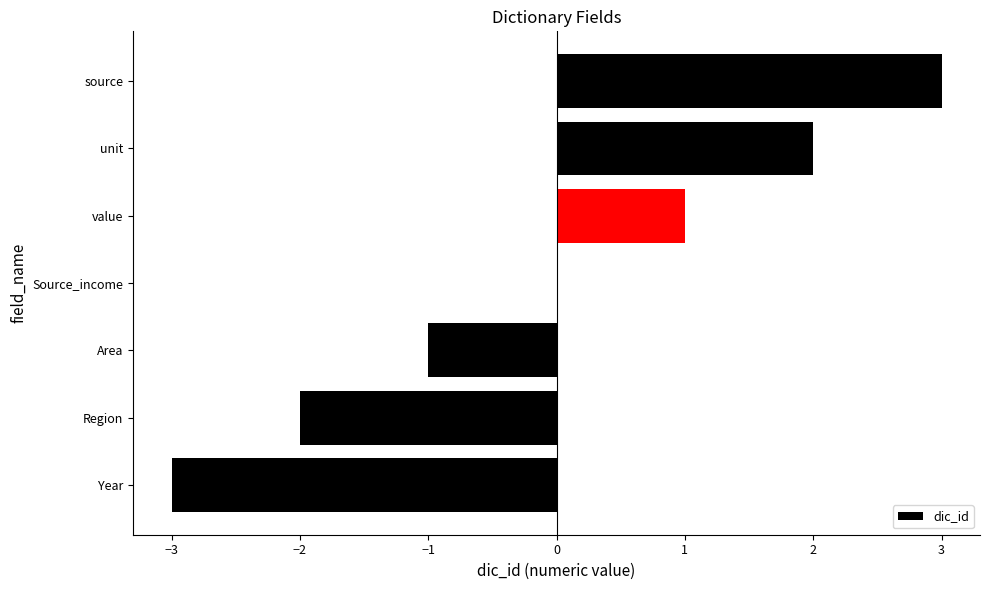

Approximately how many times larger is the value at value compared to source?

0.3